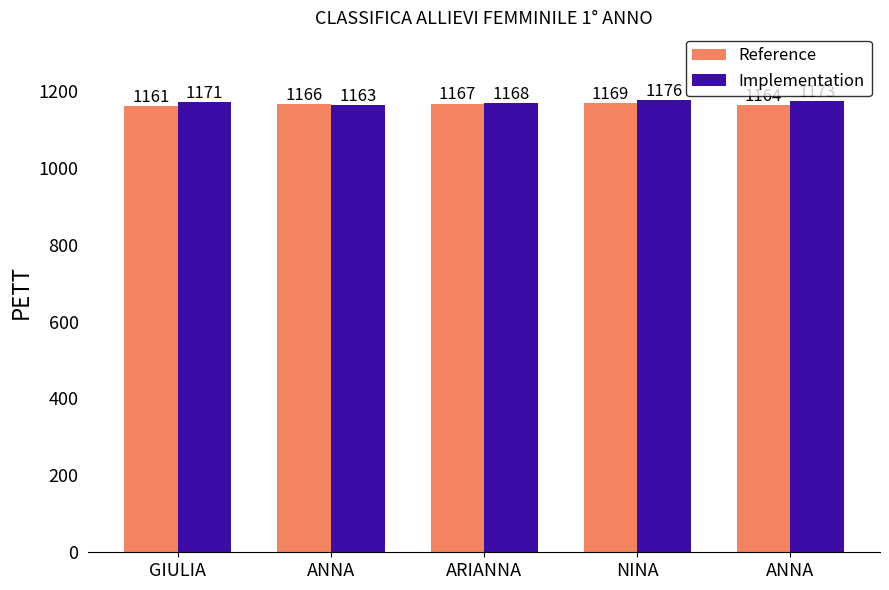

At which category is the sum across all series the highest?

NINA